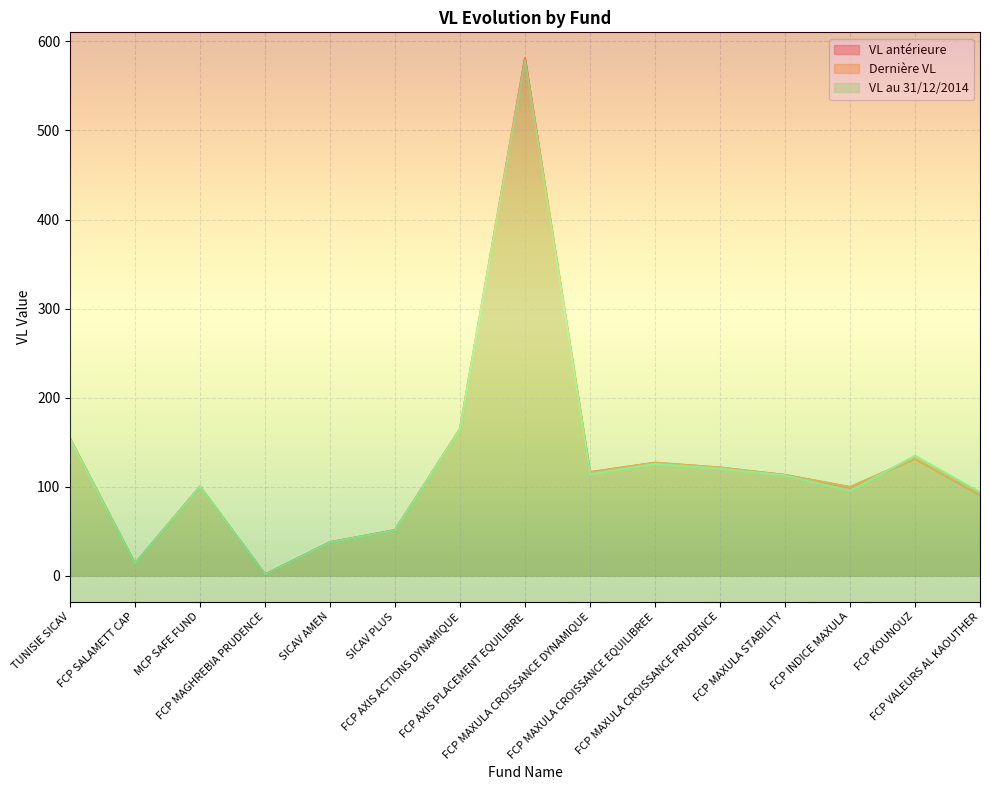

What are all the series names shown in the legend?

VL antérieure, Dernière VL, VL au 31/12/2014